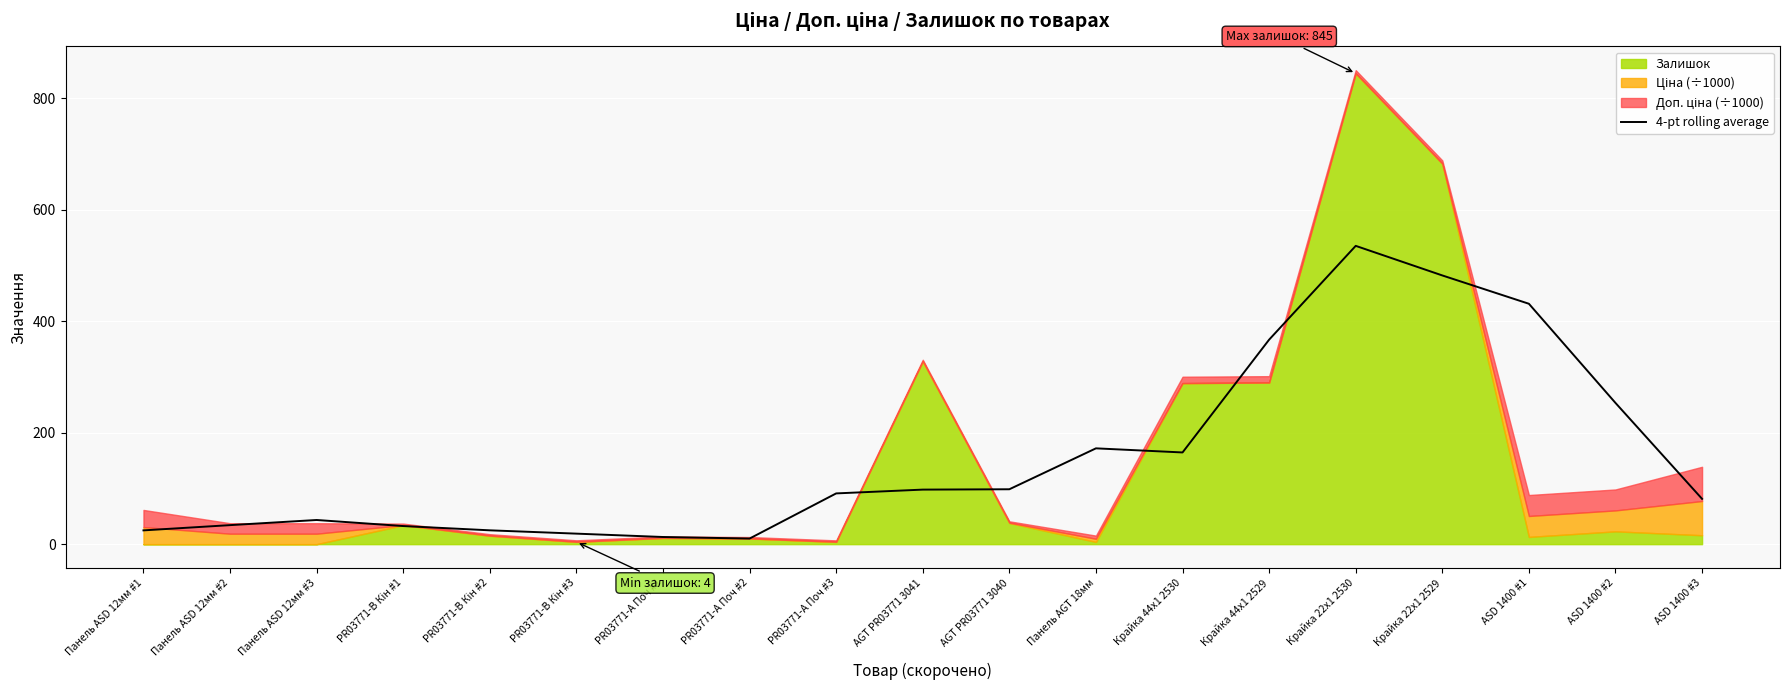

What is the average value?

156.7